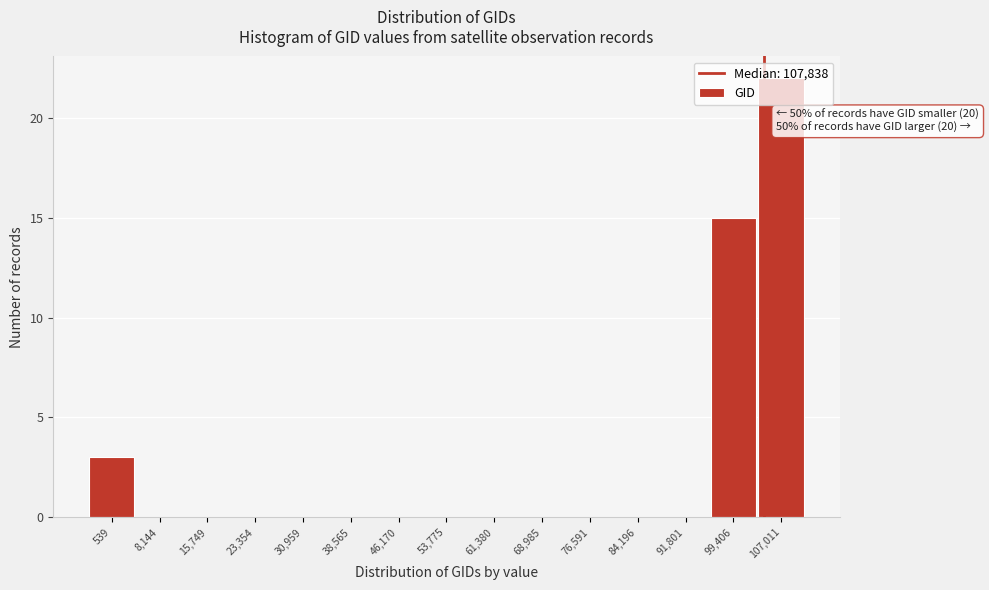

What is the sum of all values?

40